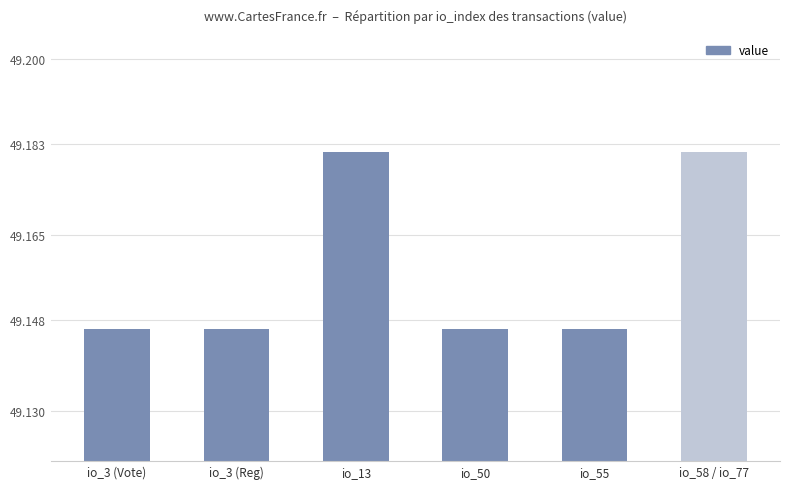

What is the sum of all values?

294.9